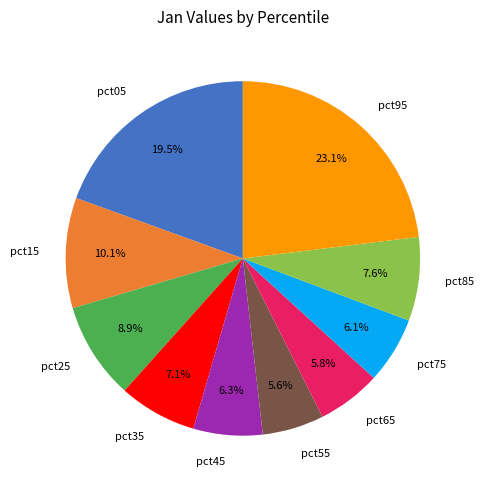

How many segments does this pie chart have?

10